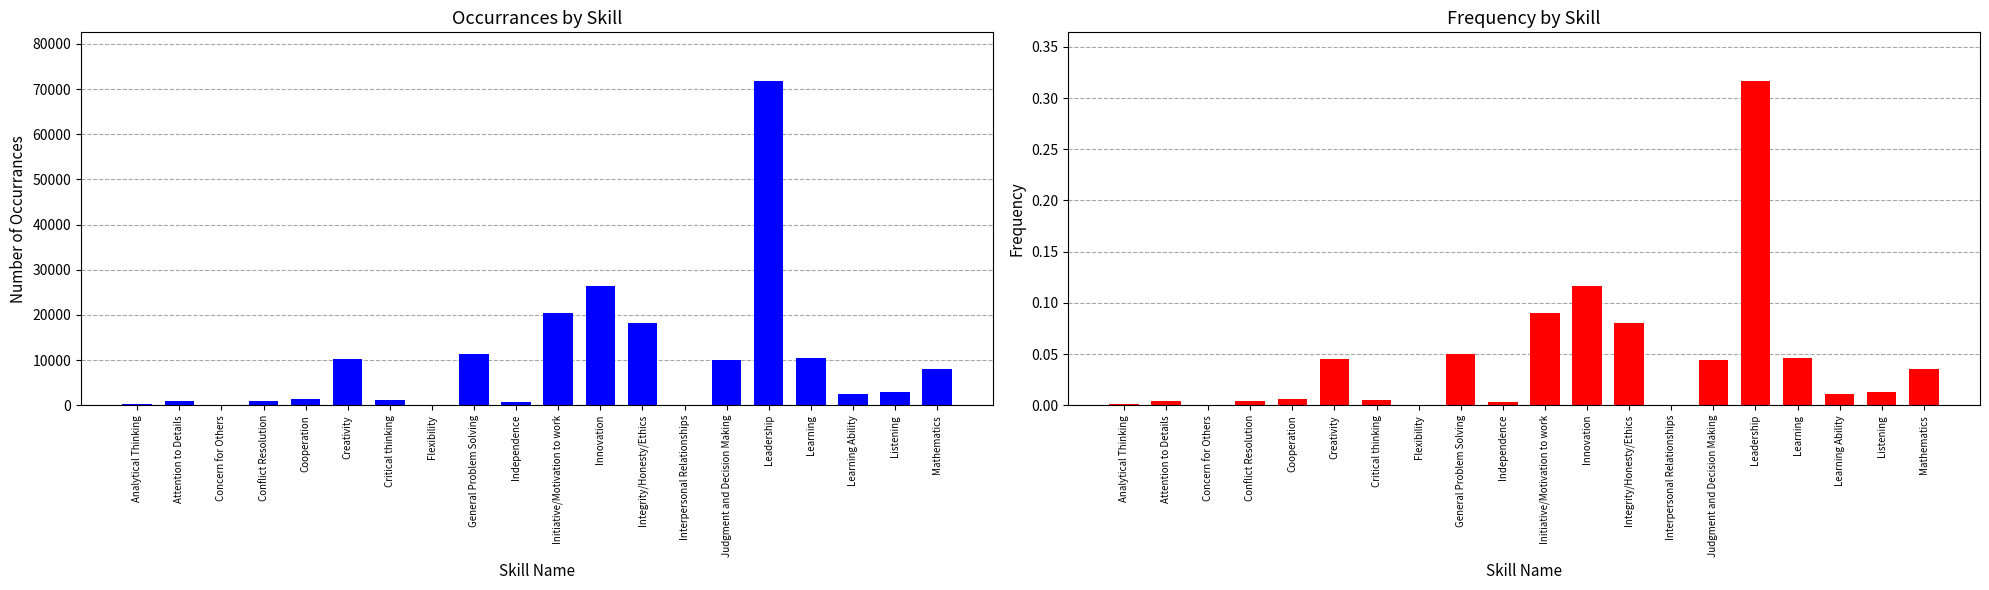

What are all the series names shown in the legend?

Occurrances, Frequency